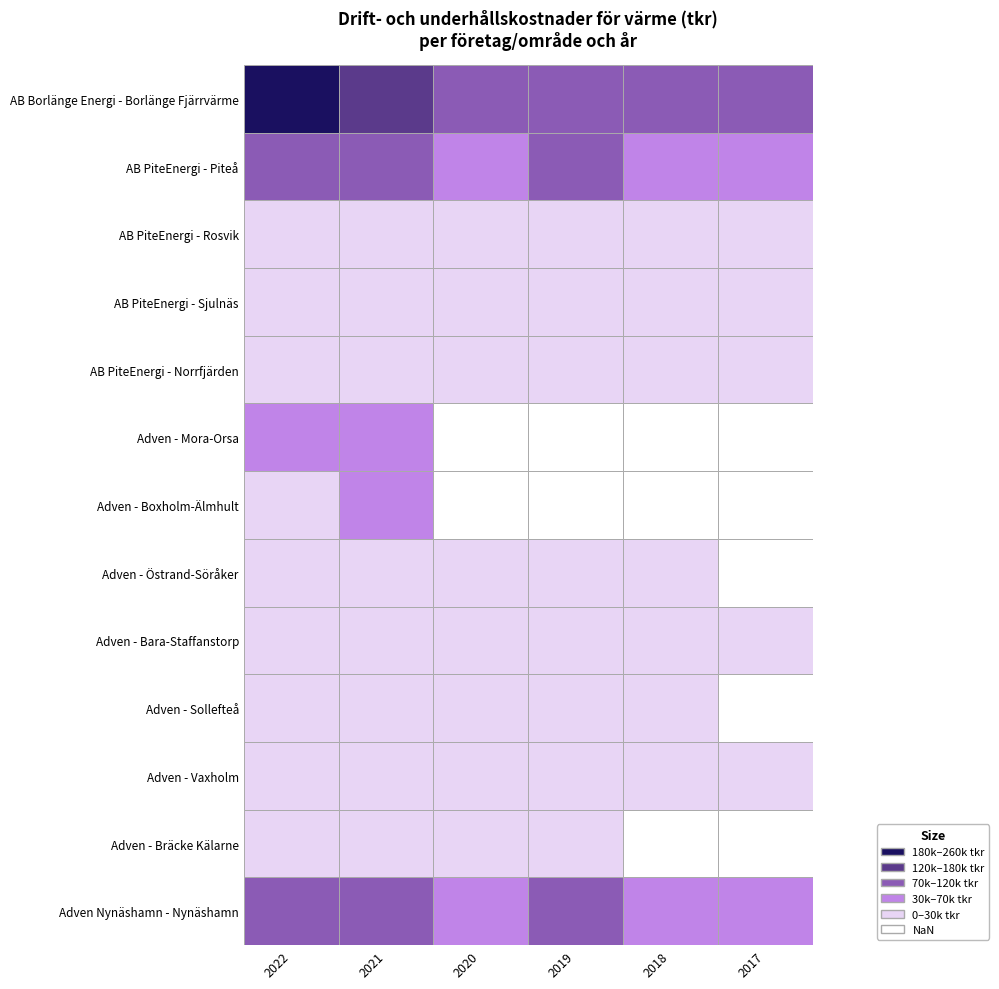

Which series has the largest total across all categories?

AB Borlänge Energi - Borlänge Fjärrvärme